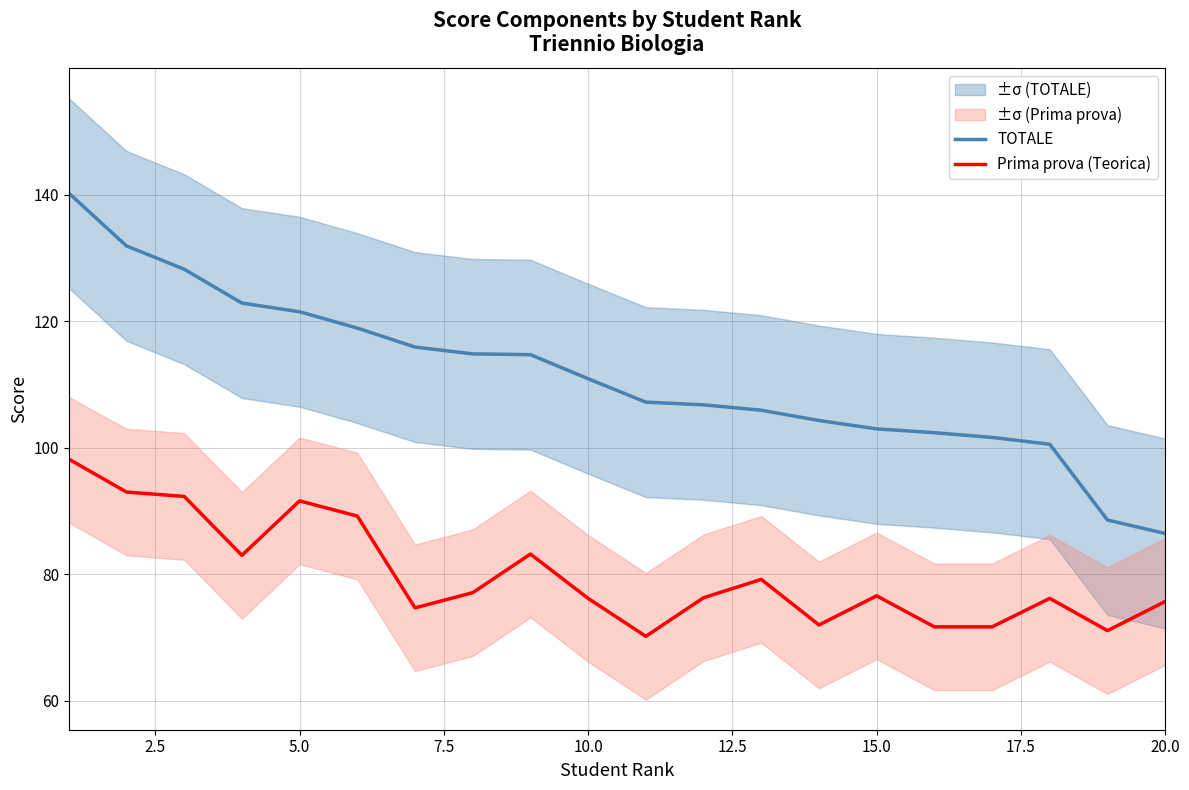

How many lines are shown in the chart?

2